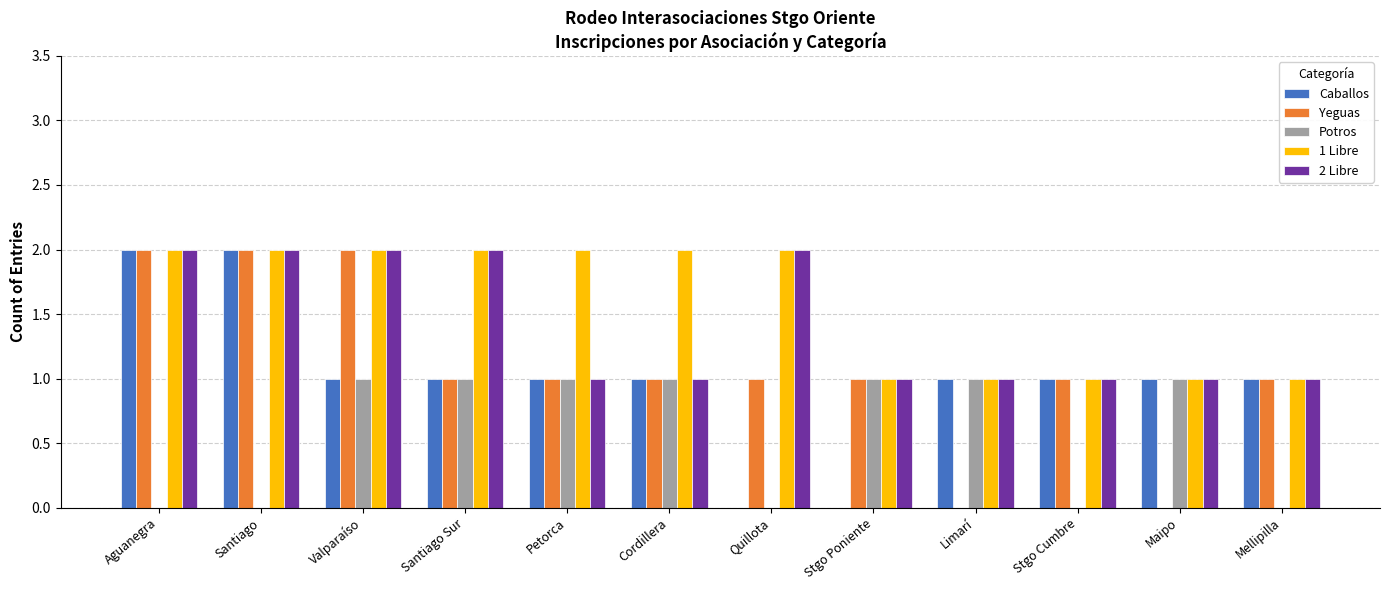

Count the number of data series in this chart.

5